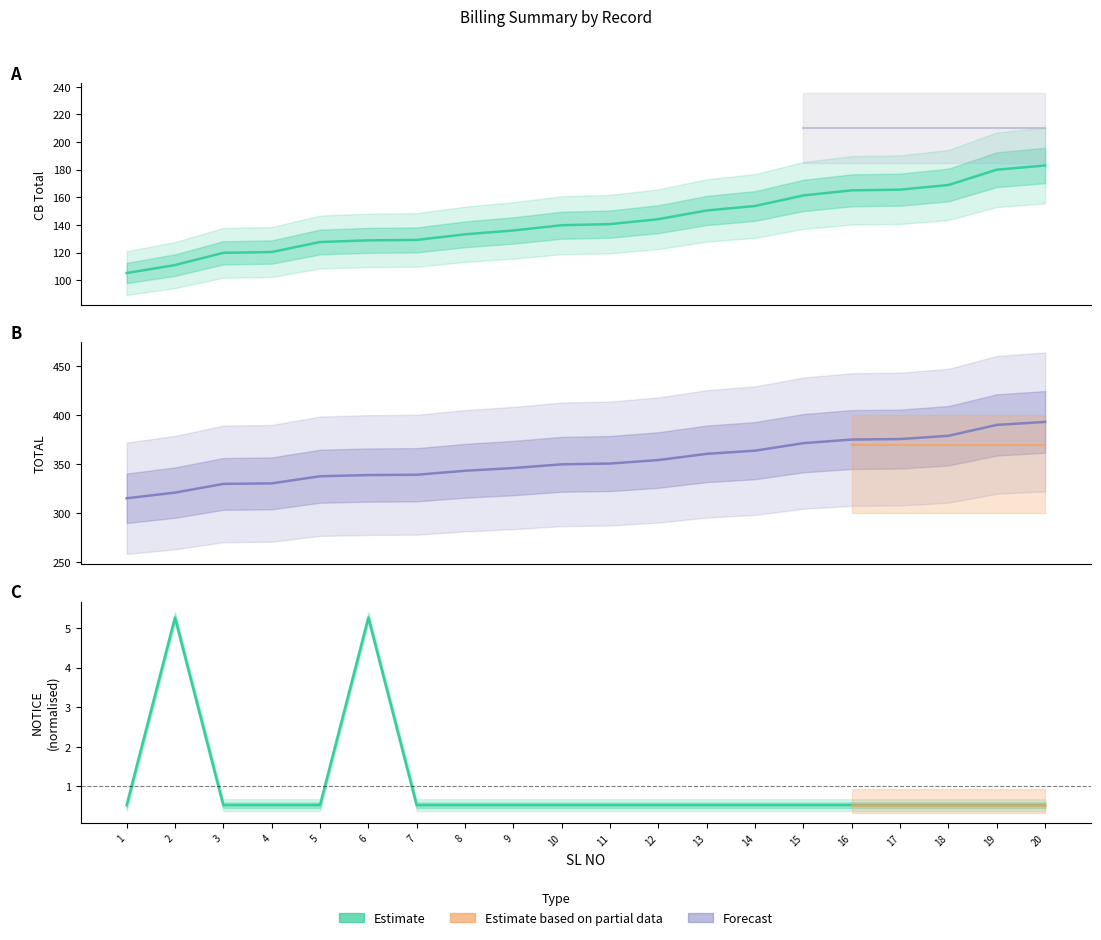

List the series in order of their peak value, lowest first.

NOTICE, CB Total, TOTAL